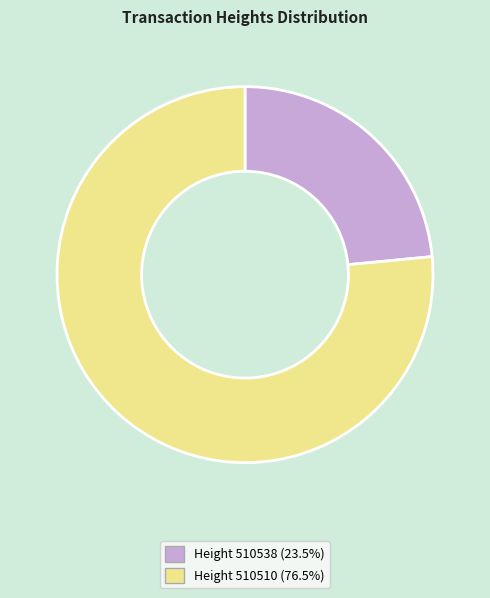

Is there any slice that represents more than half of the pie?

Yes